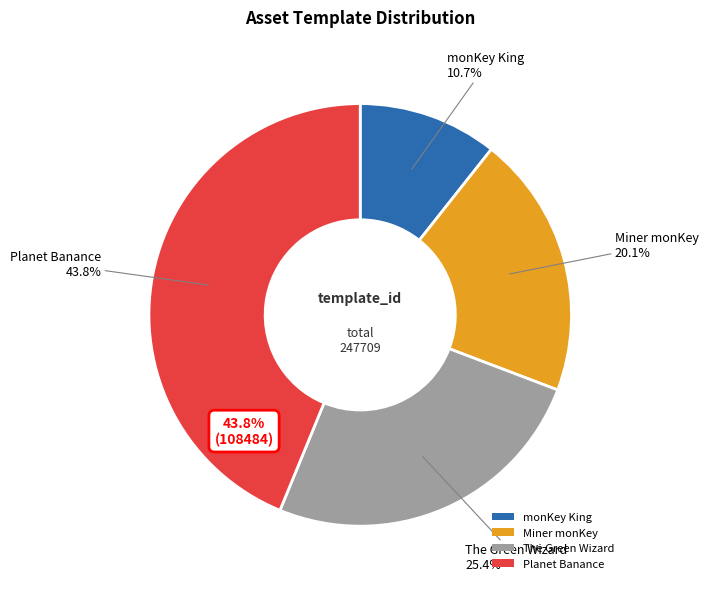

Which slice is the largest?

Planet Banance